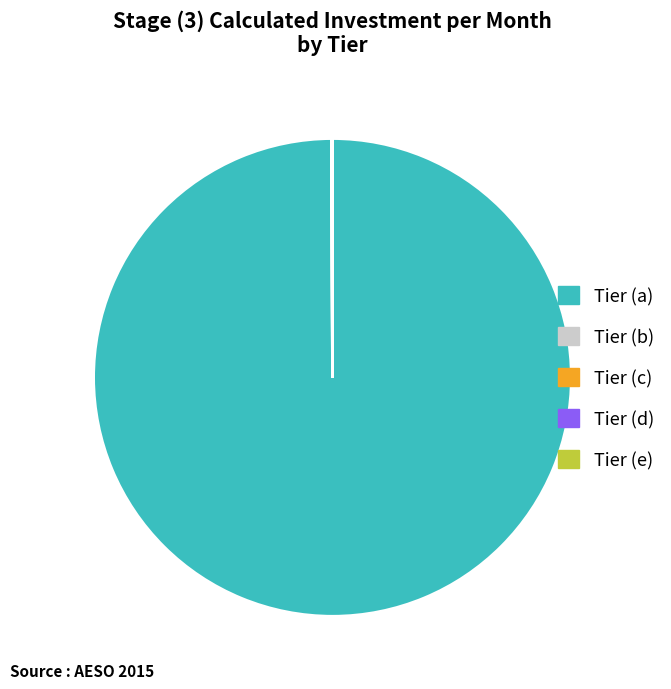

Does any single category account for the majority?

Yes